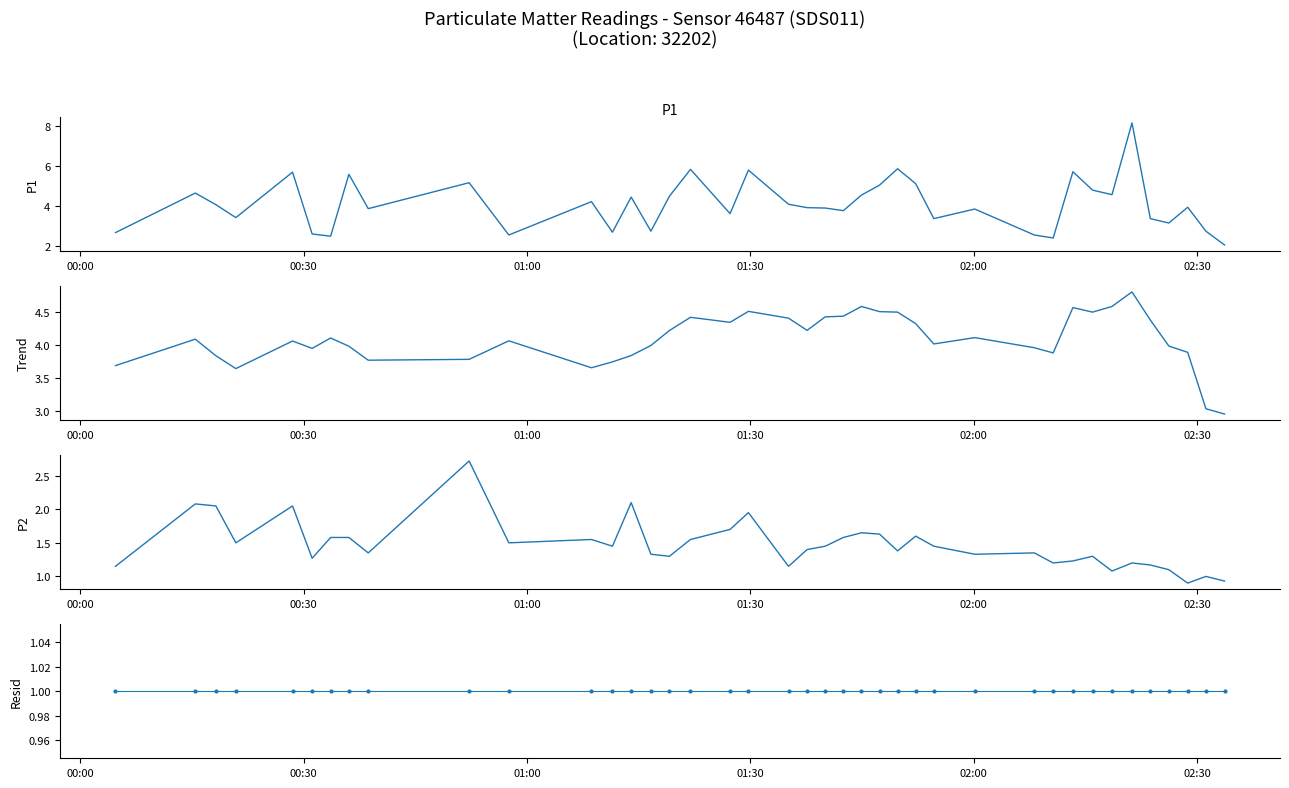

How many data points does each series have?

40